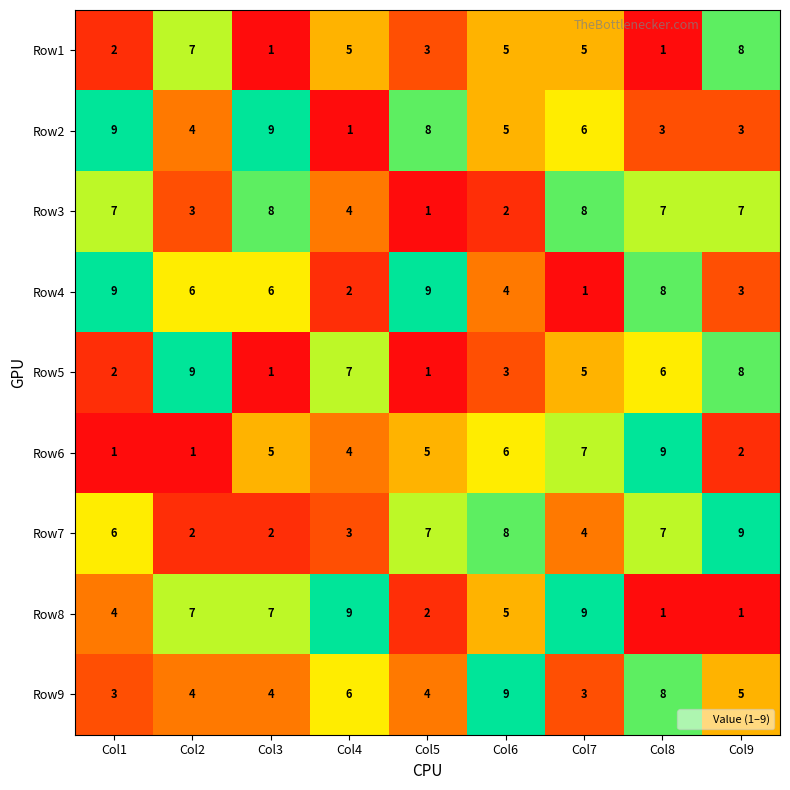

What is the spread (max minus min) of values at Col3?

8